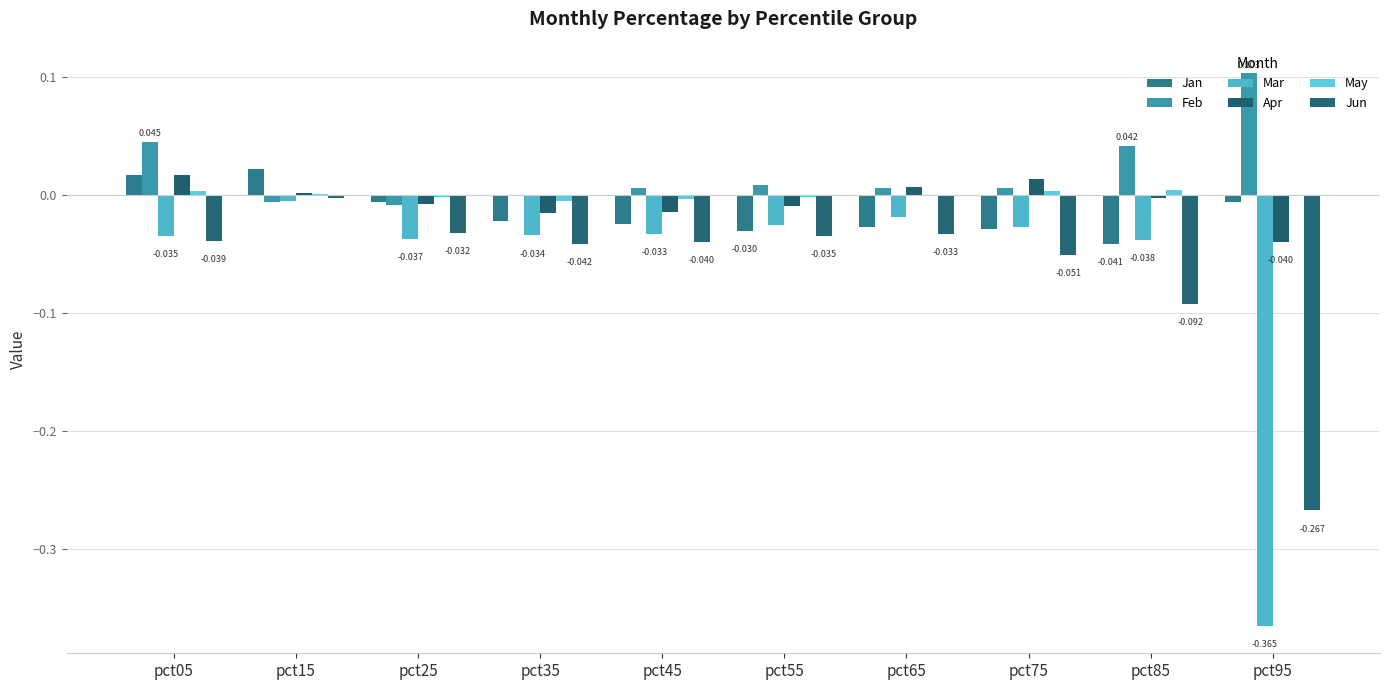

How many groups of bars are there?

10